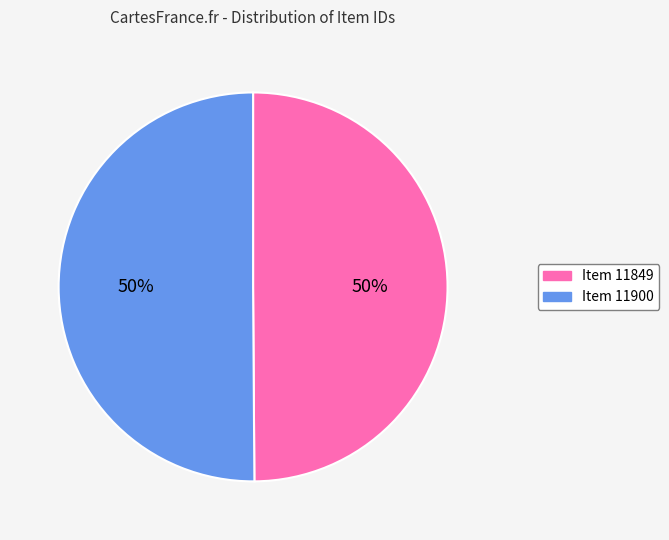

Is the sum of Item 11900 and Item 11849 greater than half?

Yes